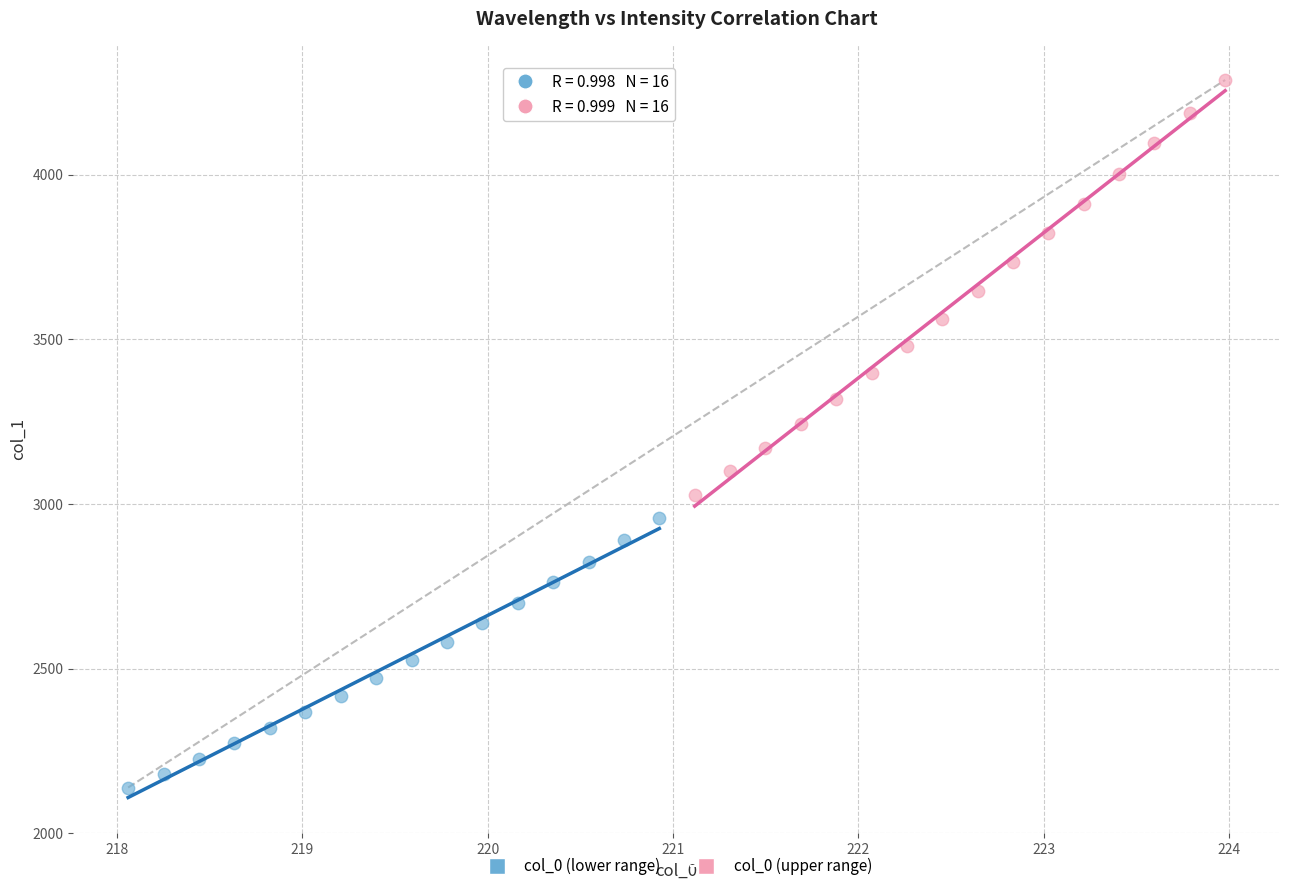

Which series contains the highest Y value?

col_0 (upper range)